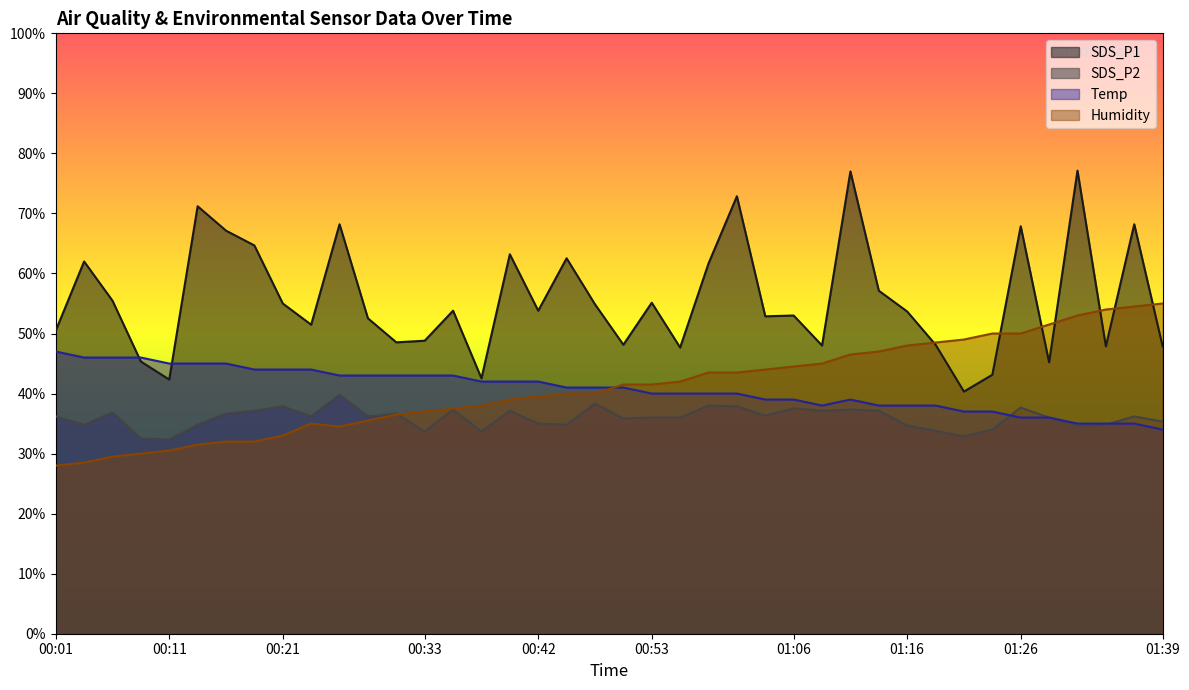

List the series in order of their peak value, highest first.

SDS_P1, Humidity, Temp, SDS_P2